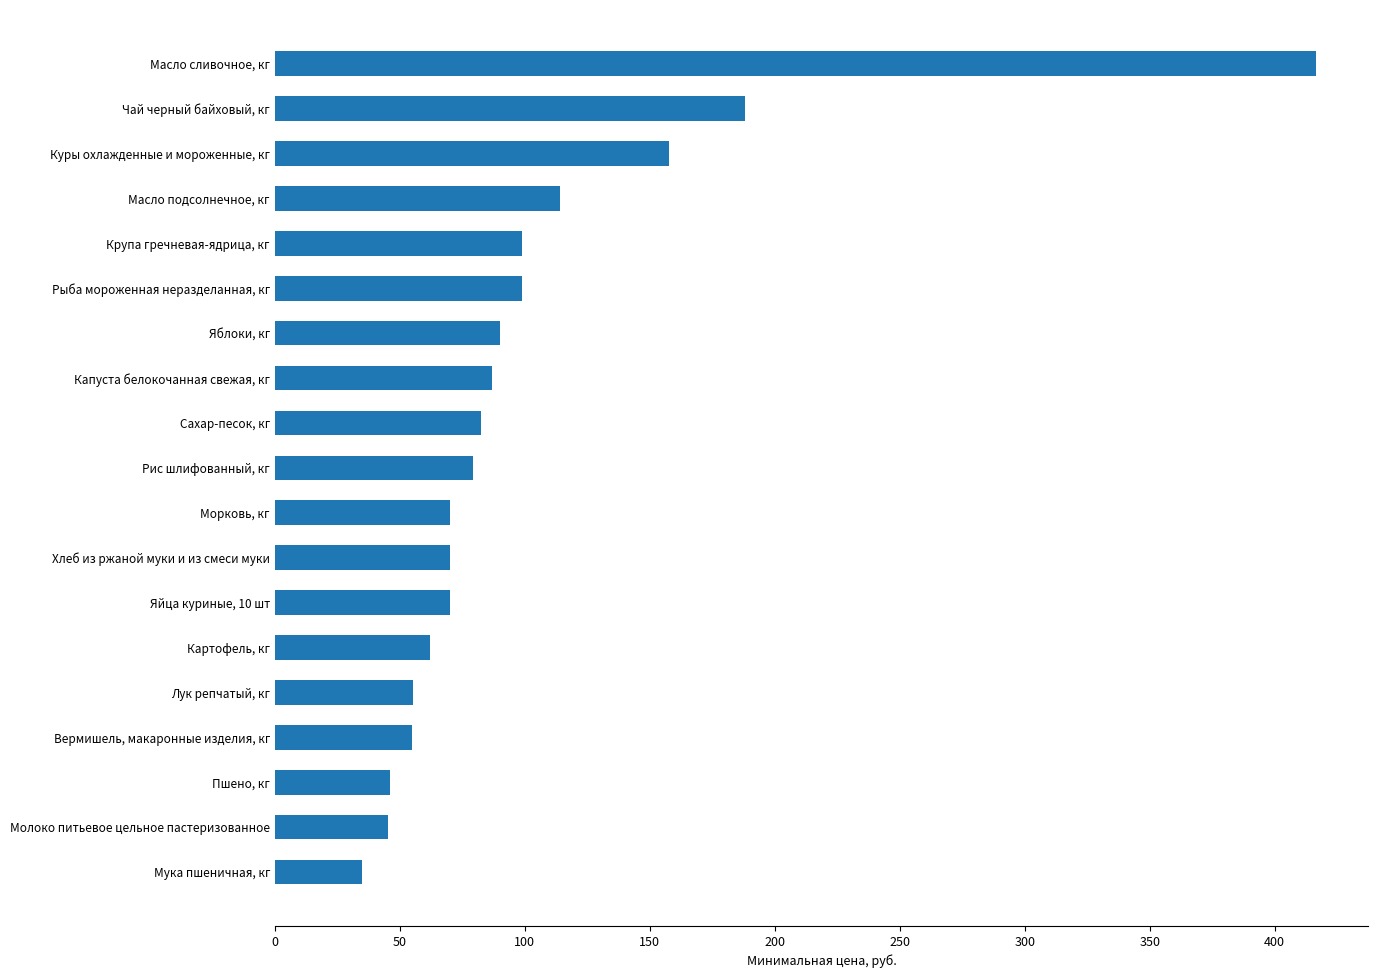

What is the sum of all values?

1921.5